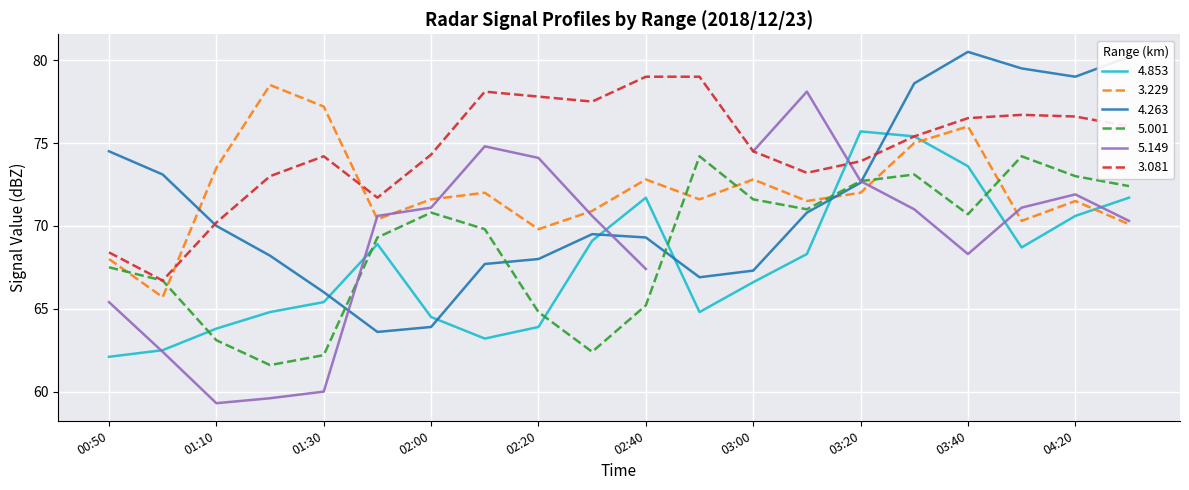

What is the sum of all 3.081 values?

1492.7